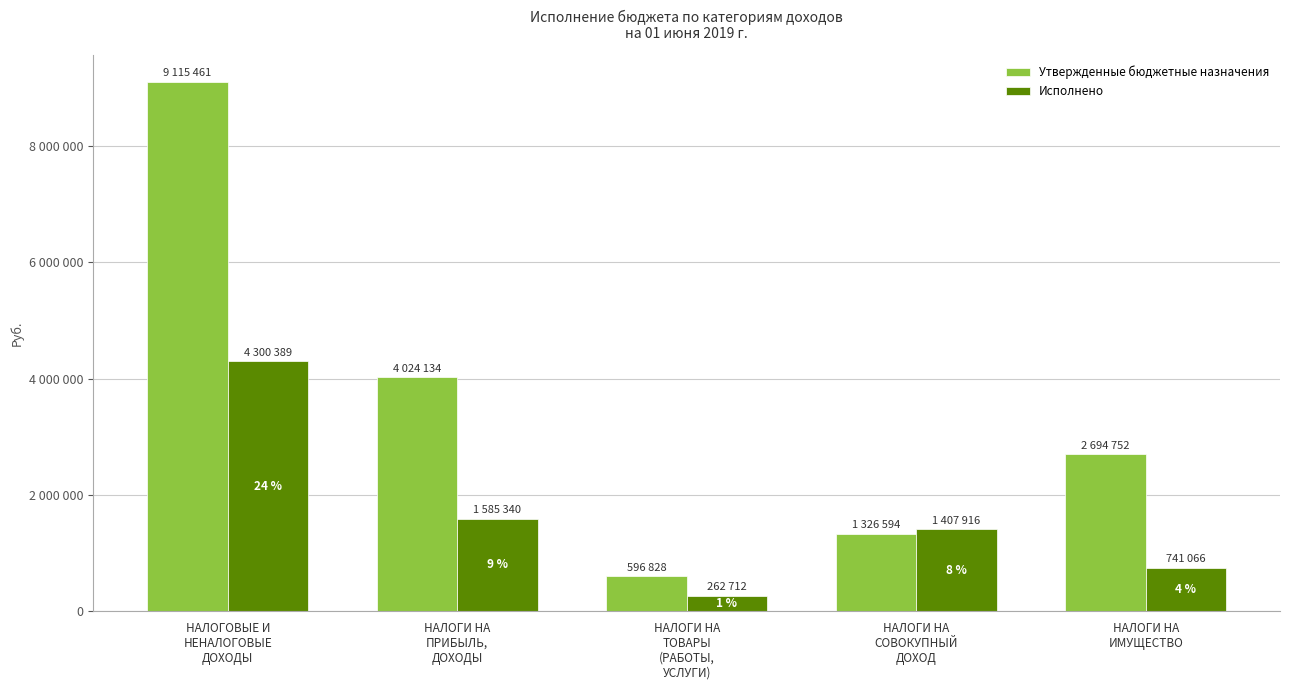

What is the difference between the Исполнено values at НАЛОГИ НА
ИМУЩЕСТВО and НАЛОГОВЫЕ И
НЕНАЛОГОВЫЕ
ДОХОДЫ?

3559323.0